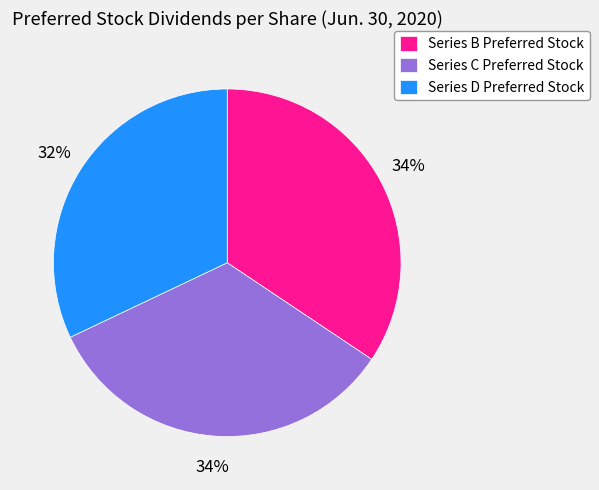

Is the sum of Series D Preferred Stock and Series C Preferred Stock greater than half?

Yes